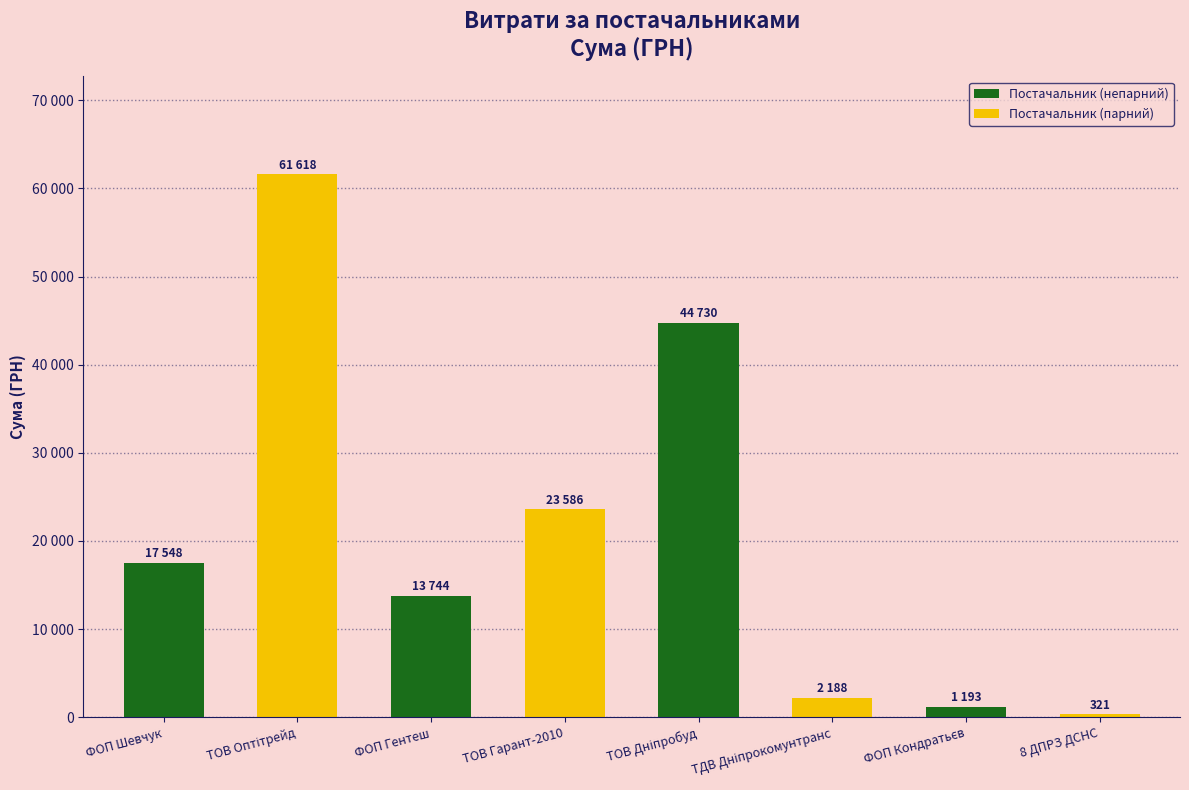

Does the chart contain any negative values?

No